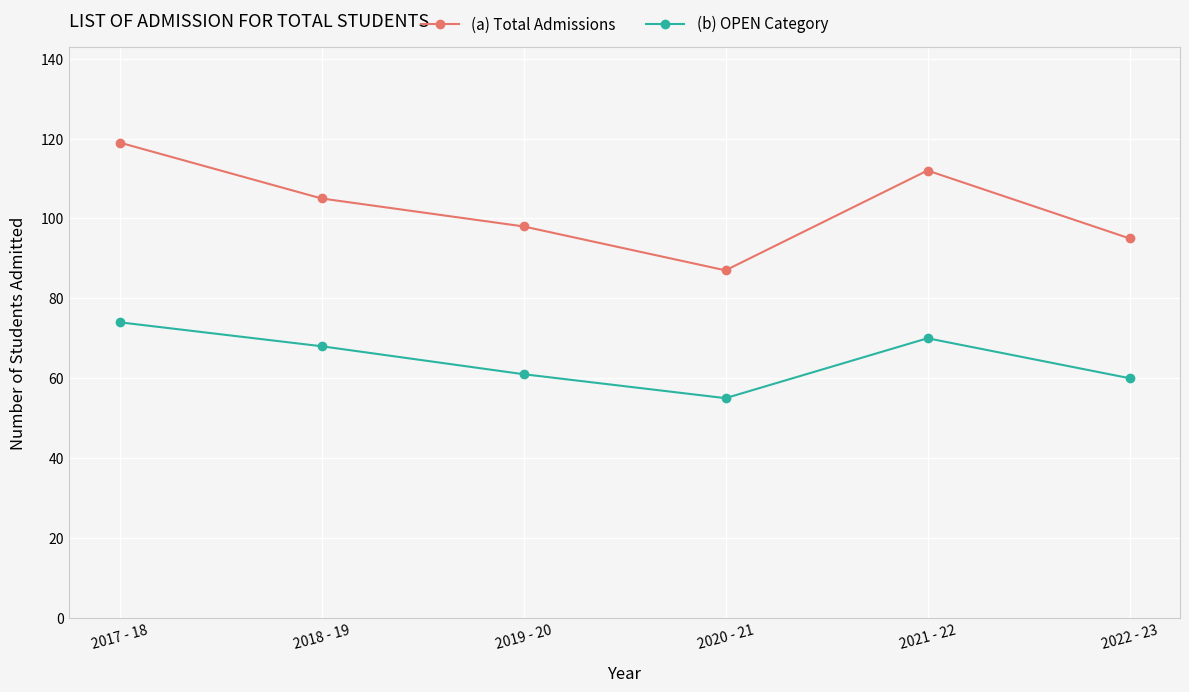

What is the value of the (b) OPEN Category point at the 3rd from the left?

61